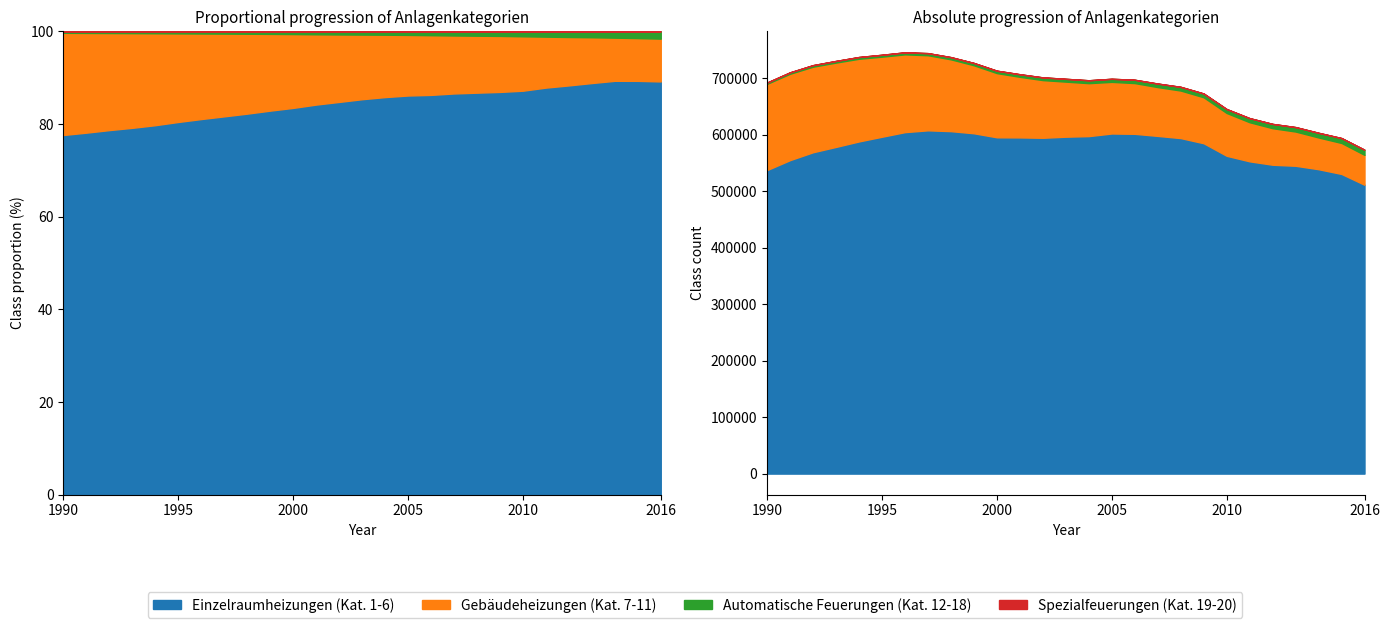

How many data points in Einzelraumheizungen (Kat. 1-6) are less than 594162?

13